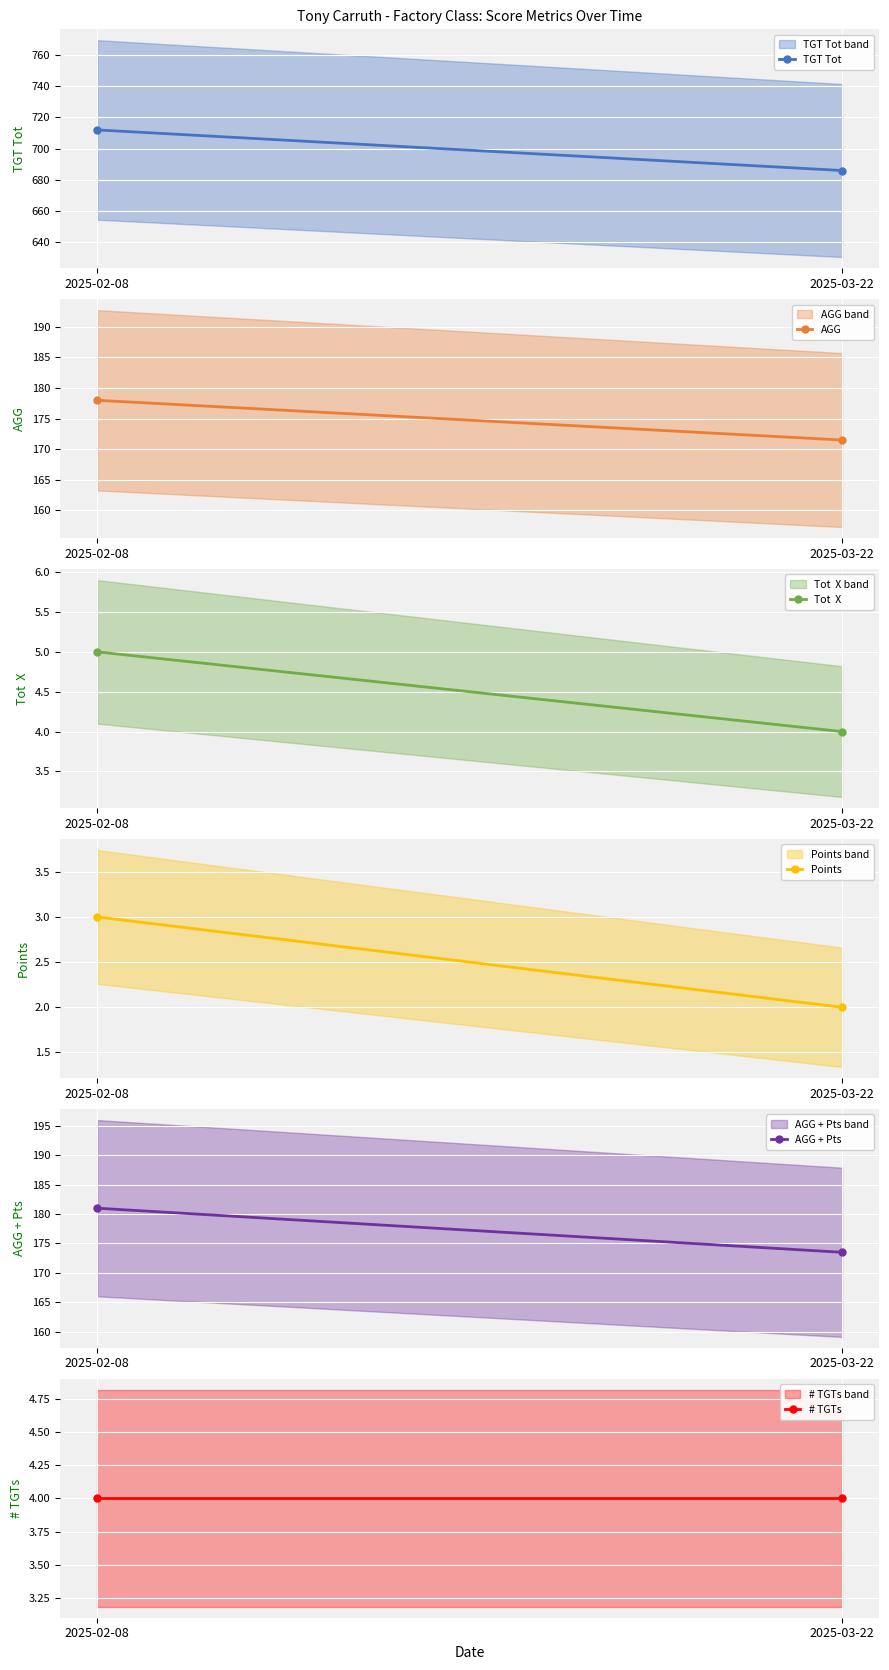

Is this an area chart (filled region under the line)?

No